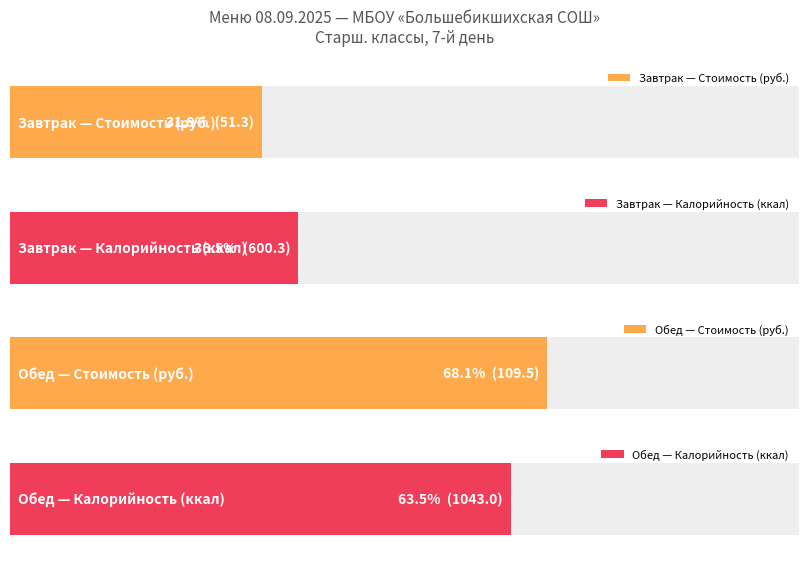

The value of Калорийность at Обед is 1043.0. True or false?

True